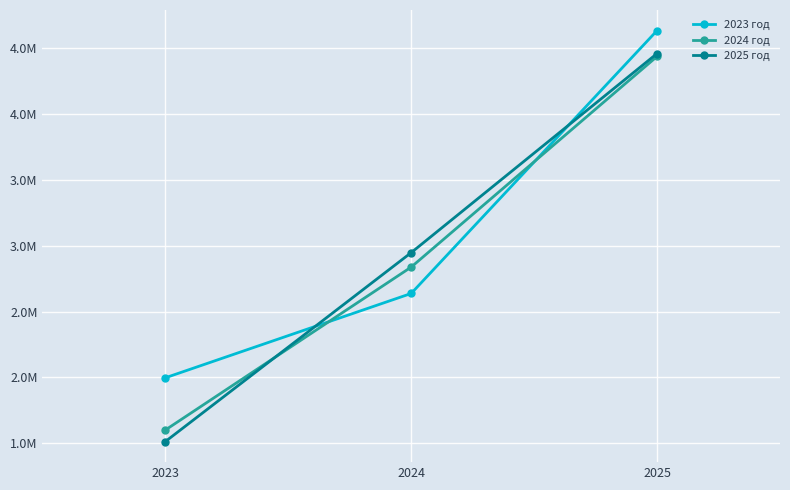

Between 2023 and 2024, which is larger?

2024